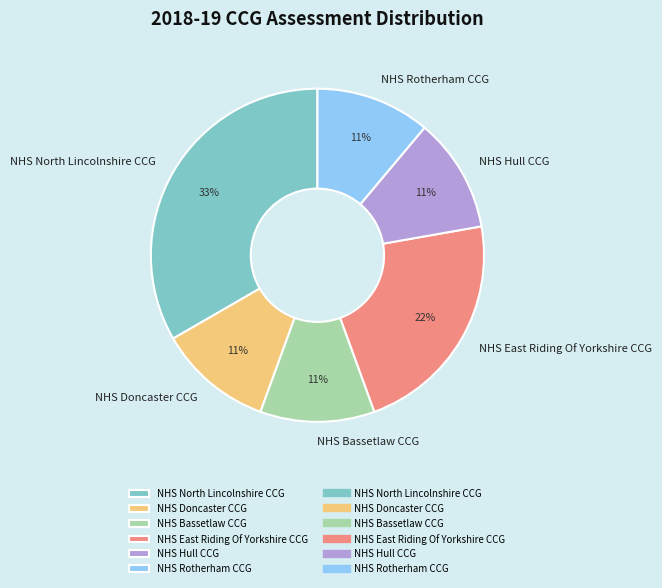

The NHS Doncaster CCG slice represents 11% of the pie. True or false?

True